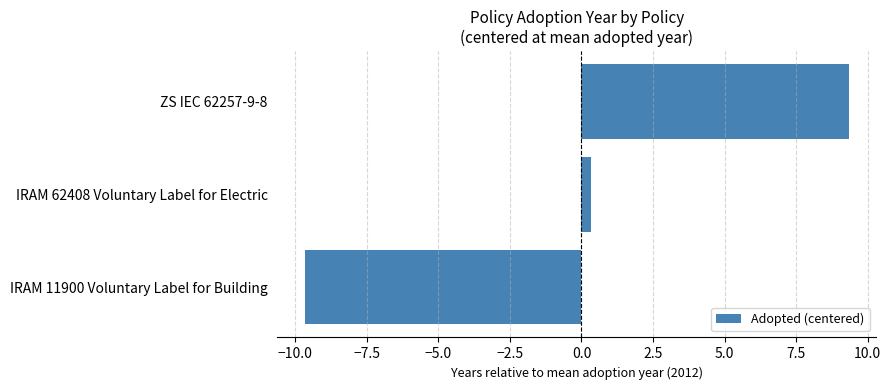

What is the change in value from IRAM 11900 Voluntary Label for Building to ZS IEC 62257-9-8?

+19.0